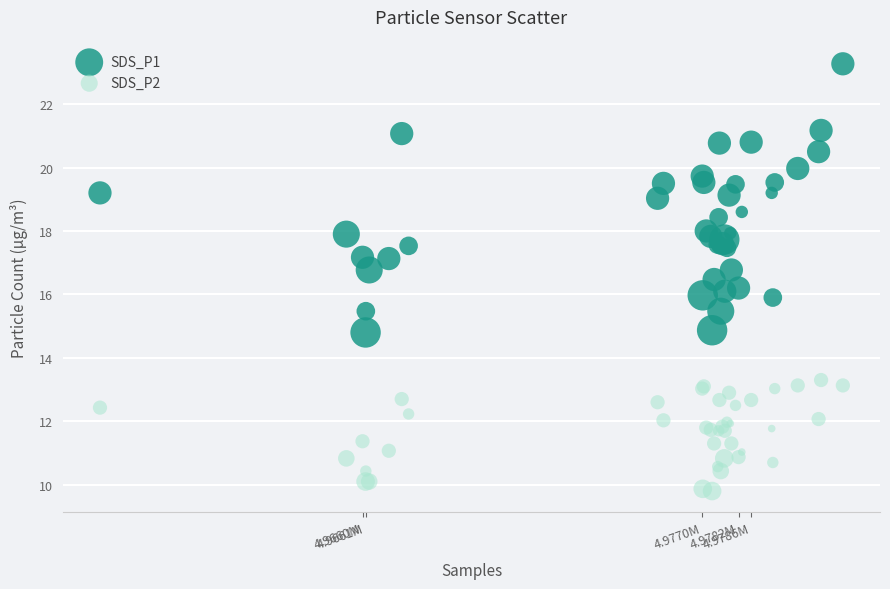

Which series reaches the minimum Y coordinate?

SDS_P2